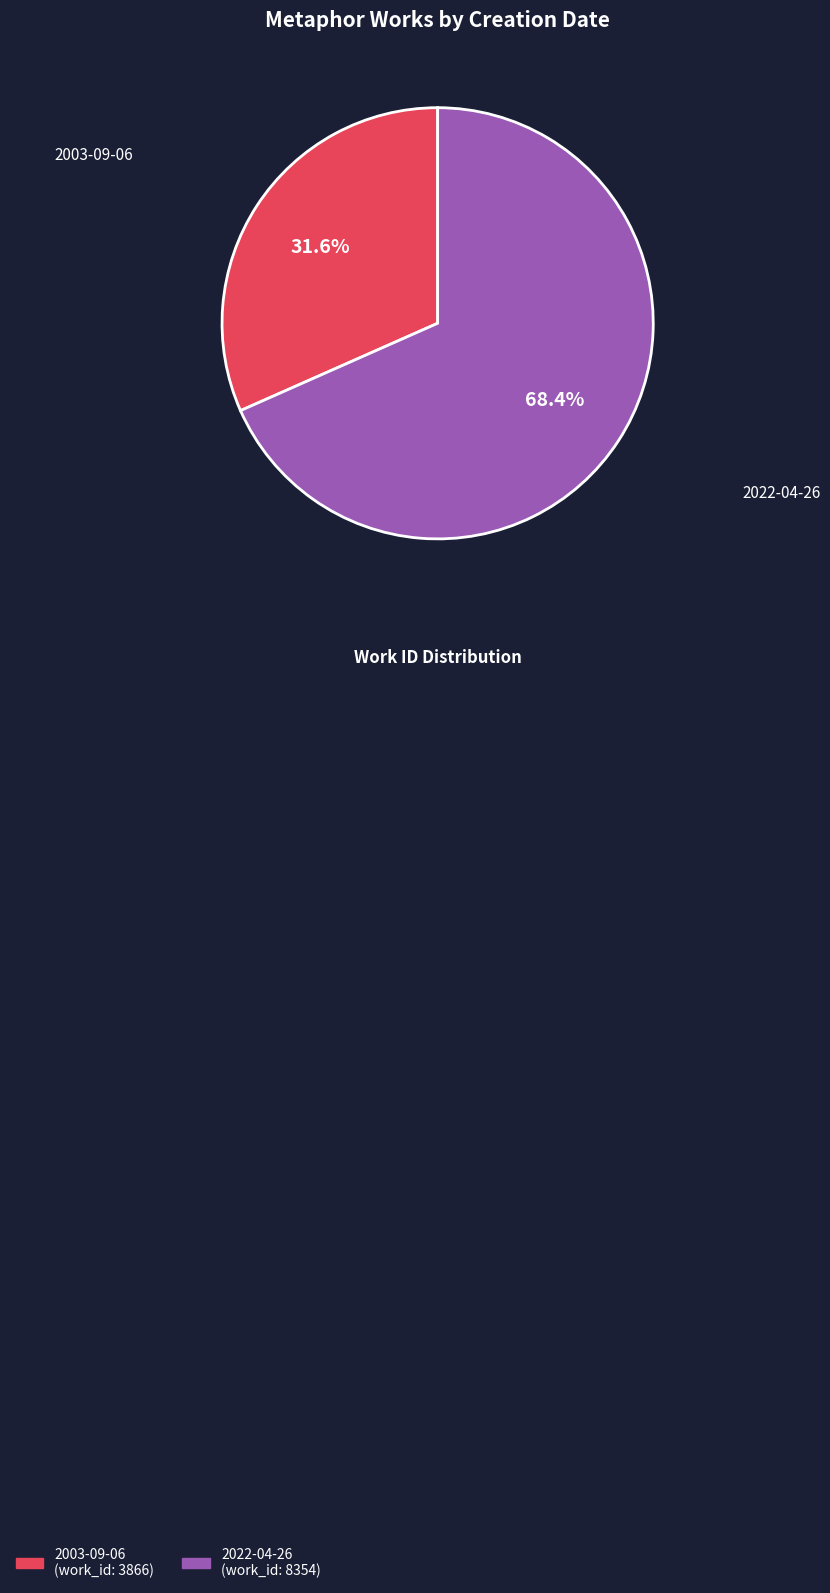

Which has a higher value, 2022-04-26 or 2003-09-06?

2022-04-26